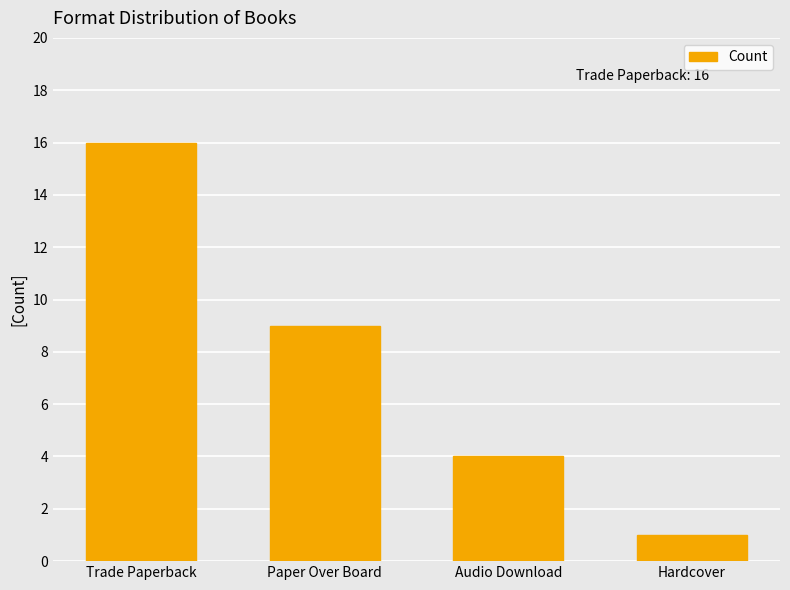

What is the value of the 3rd bar from the left?

4